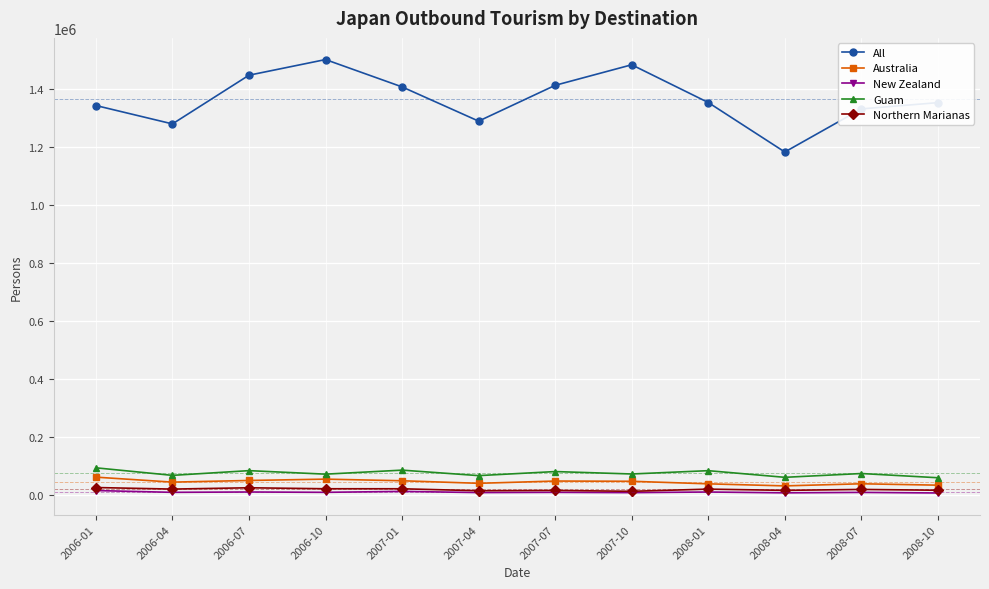

How many data points in Northern Marianas are less than 20078?

6